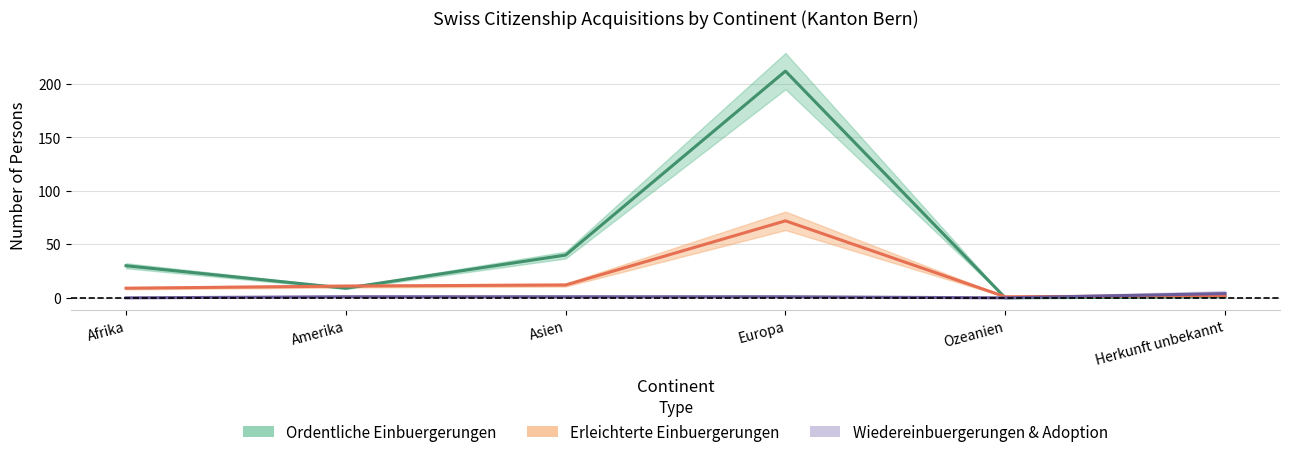

True or false: Total Erwerb has more than 0 interior local peaks.

True